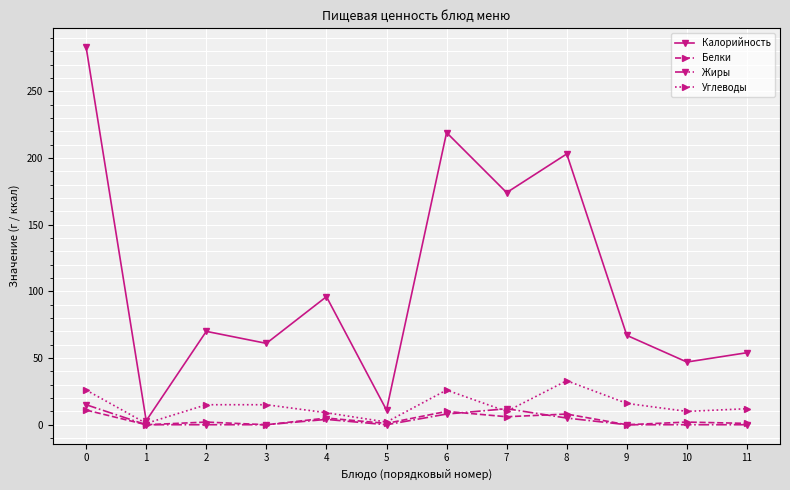

Does the chart have visible grid lines?

Yes